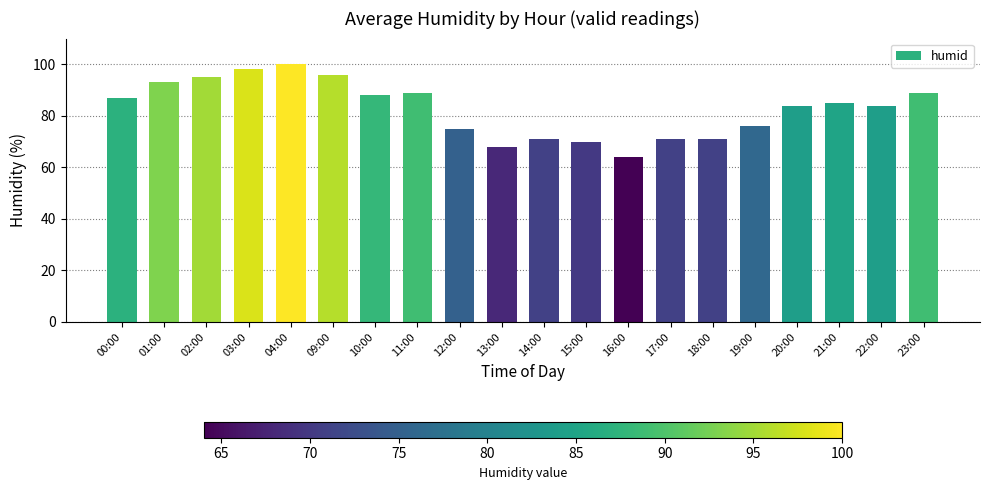

Reading left to right, what are all the values shown in this chart?

00:00=87	01:00=93	02:00=95	03:00=98	04:00=100	09:00=96	10:00=88	11:00=89	12:00=75	13:00=68	14:00=71	15:00=70	16:00=64	17:00=71	18:00=71	19:00=76	20:00=84	21:00=85	22:00=84	23:00=89